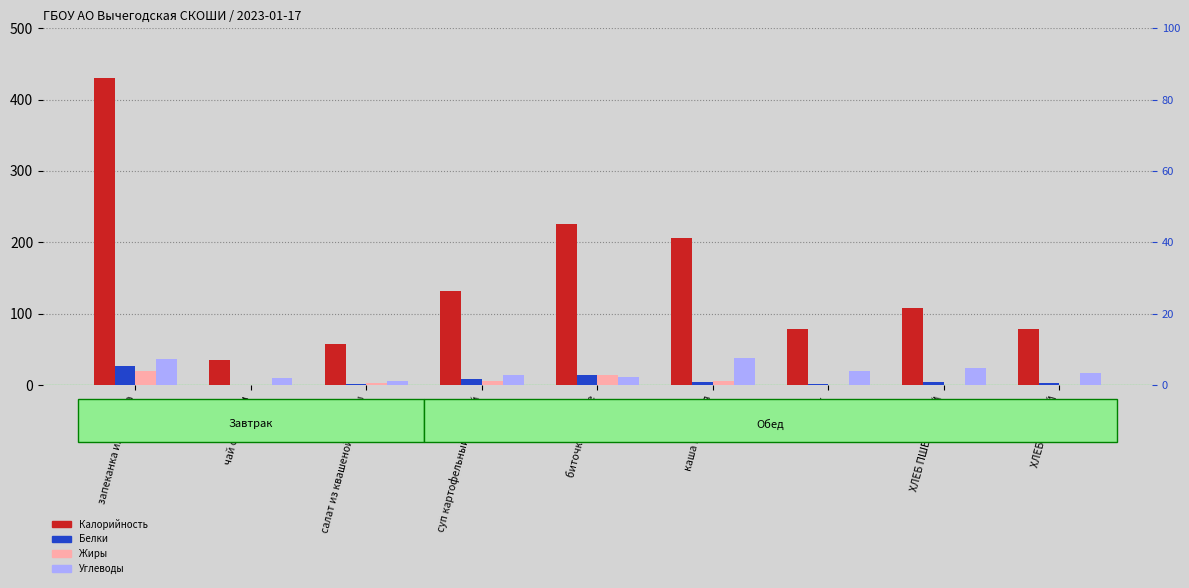

How many bars are there in each group?

4